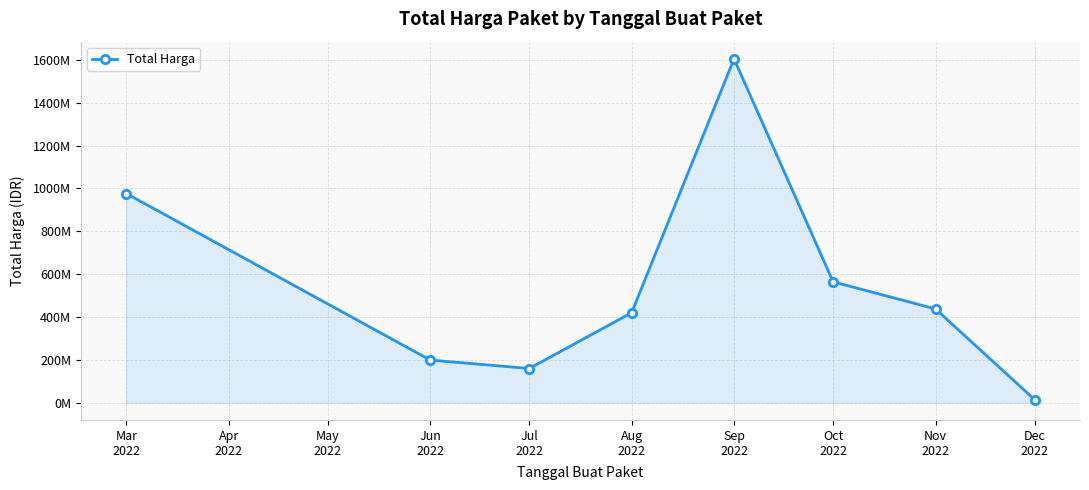

Where is the data nearest to the value 809454500?

Mar
2022